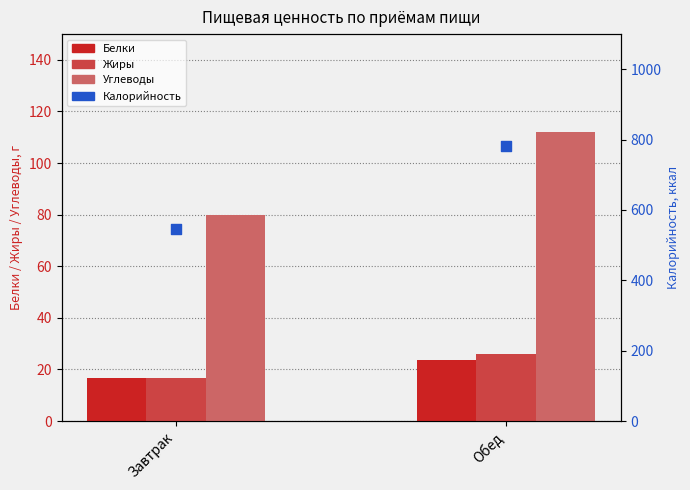

Is the value of Жиры at Завтрак greater than the value of Калорийность at Обед?

No